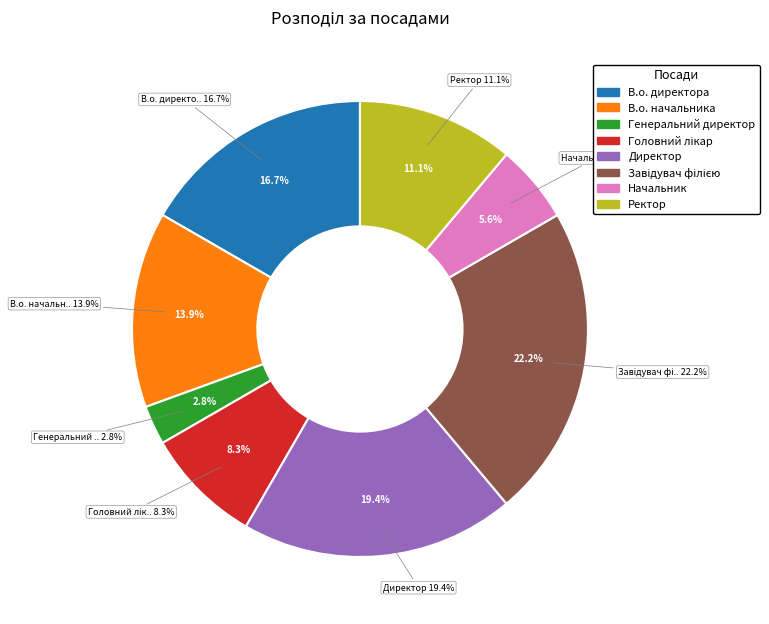

Does any single category account for the majority?

No